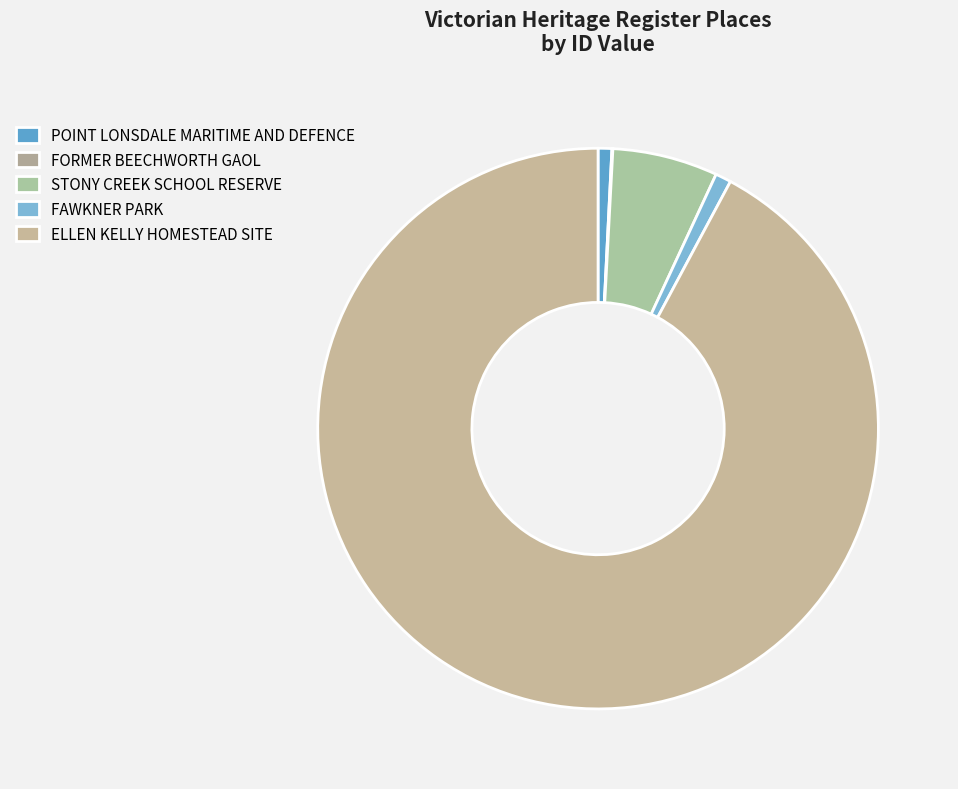

Which has a higher value, POINT LONSDALE MARITIME AND DEFENCE or FAWKNER PARK?

FAWKNER PARK